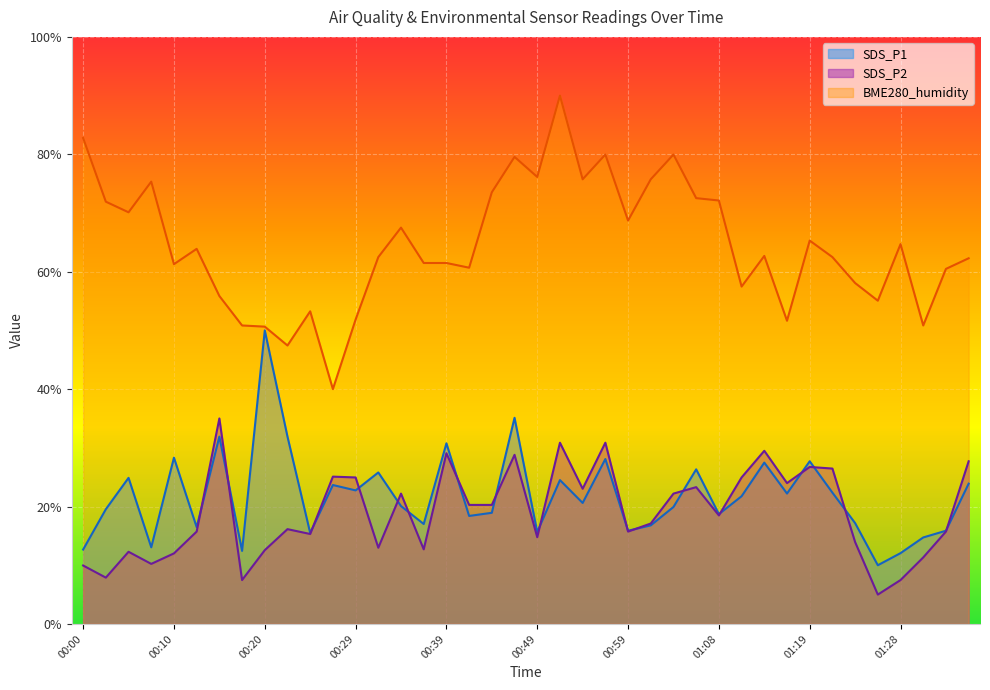

What are all the series names shown in the legend?

SDS_P1, SDS_P2, BME280_humidity